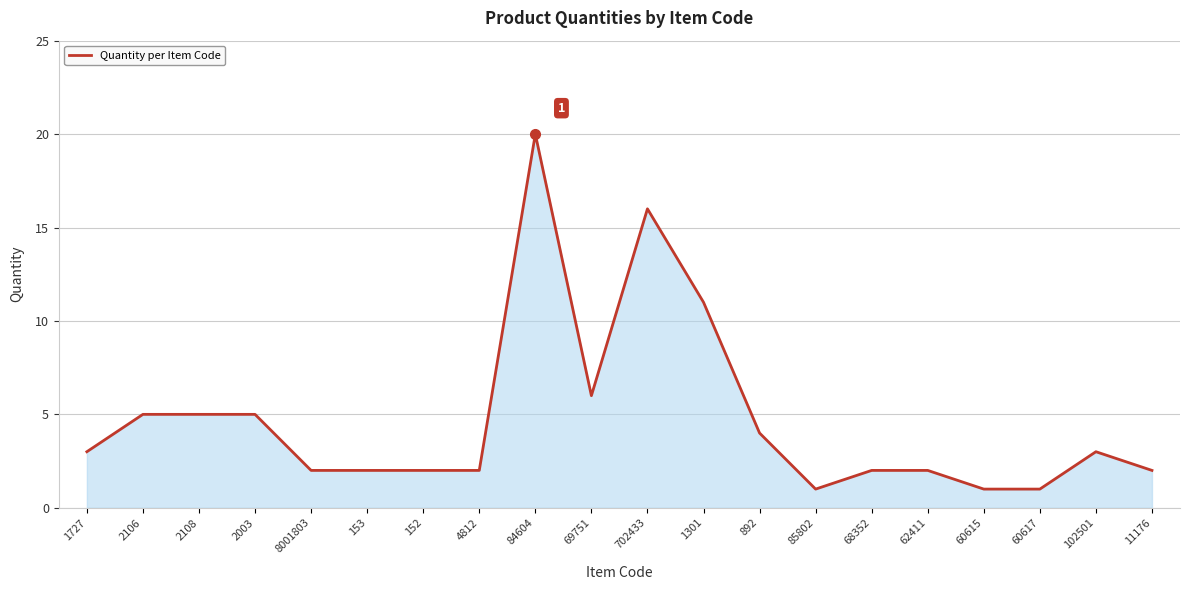

What is the change in value from 1727 to 1301?

+8